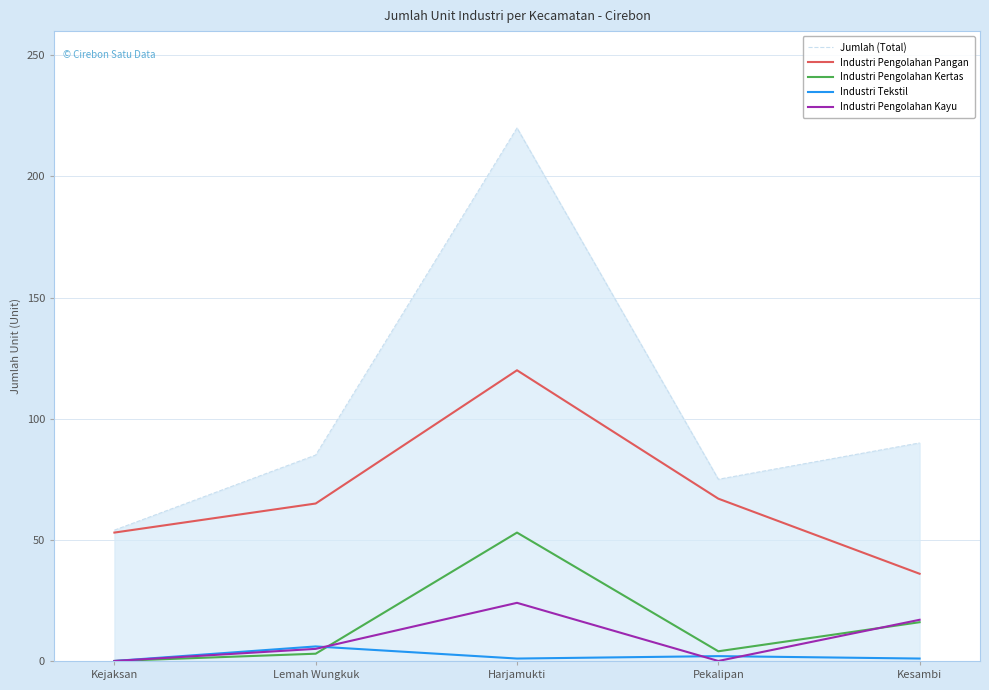

In Industri Pengolahan Kayu, how many points are lower than both neighbors (excluding endpoints)?

1